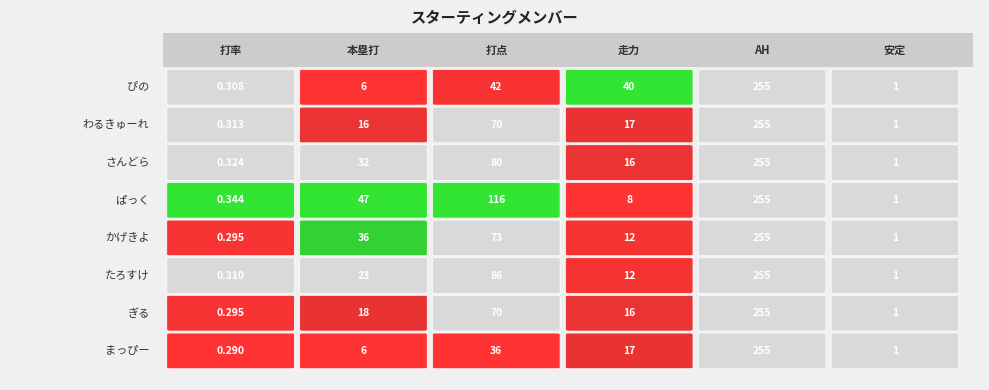

Rank the categories by たろすけ value from lowest to highest.

0, 5, 3, 1, 2, 4